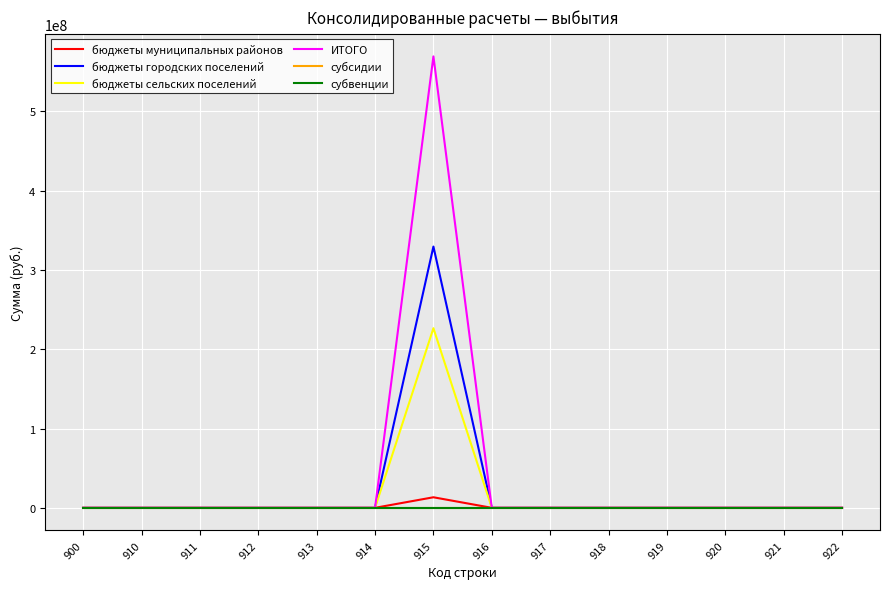

Which has a higher value, 911 or 914?

911